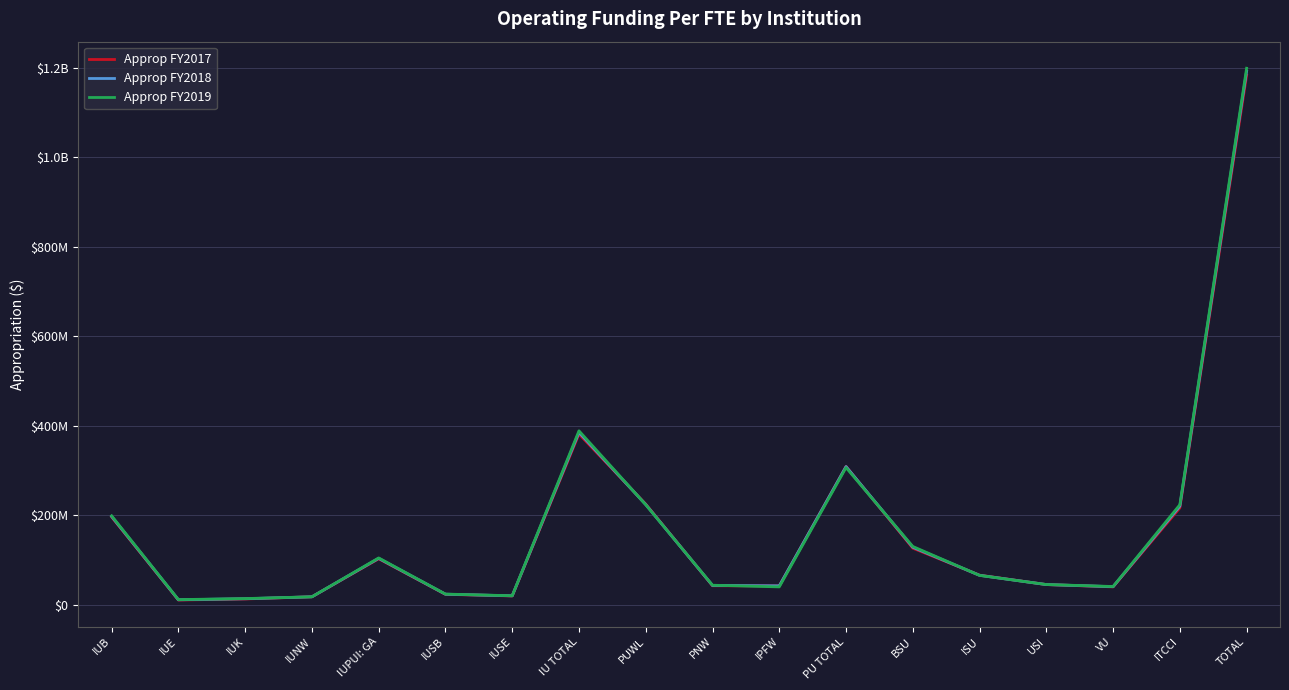

True or false: Approp FY2018 has more than 1 points higher than both neighbors.

True